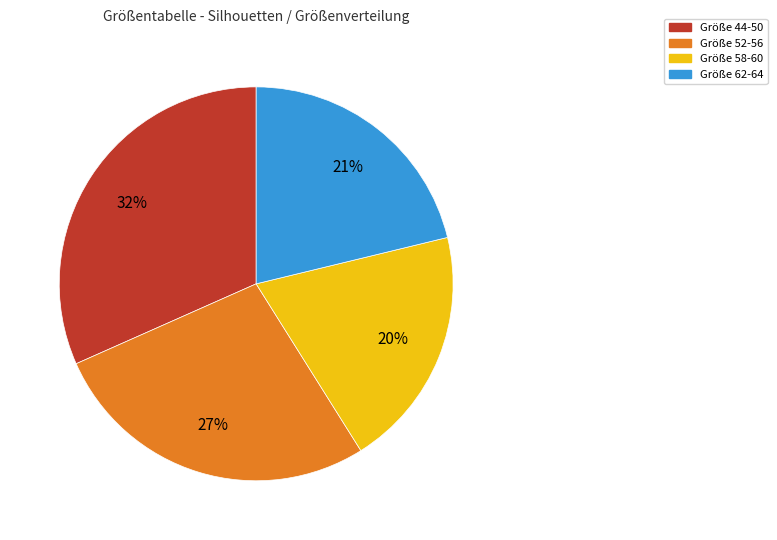

Rank the categories by value from lowest to highest.

Größe 58-60, Größe 62-64, Größe 52-56, Größe 44-50